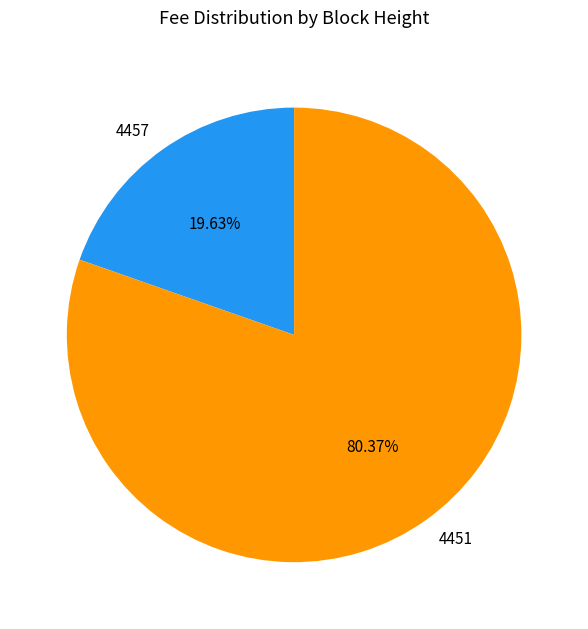

To the nearest percent, what is the difference between the 4457 and 4451 slice percentages?

61%